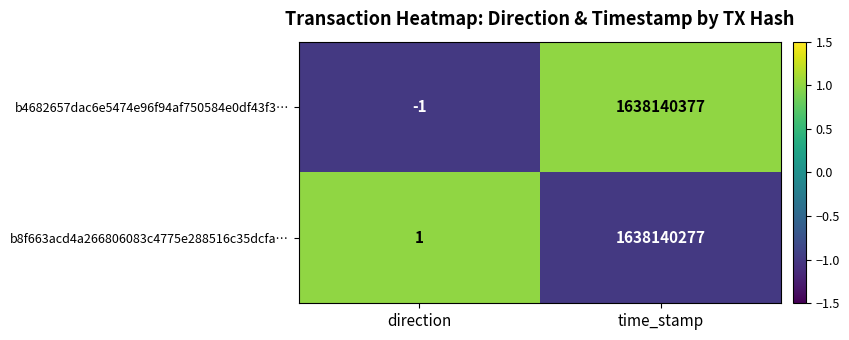

Rank the categories by b4682657dac6e5474e96f94af750584e0df43f3… value from lowest to highest.

direction, time_stamp